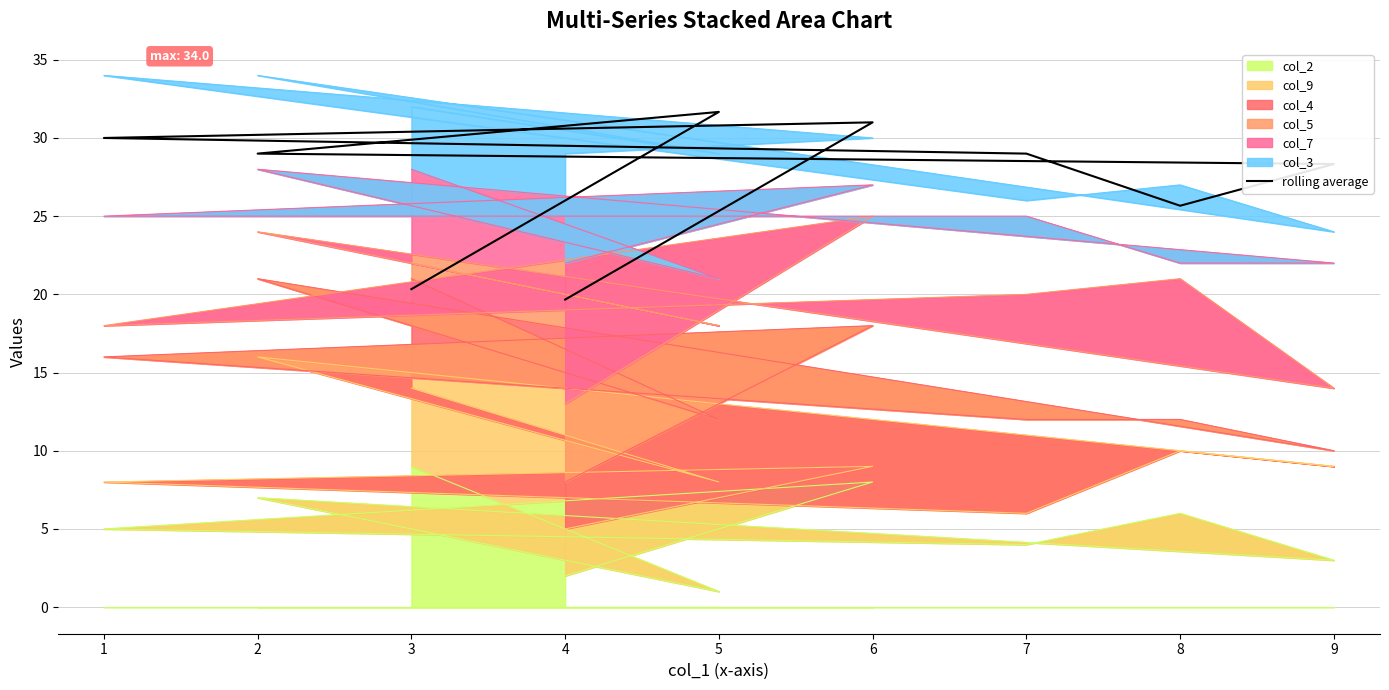

How many data points does each series have?

9